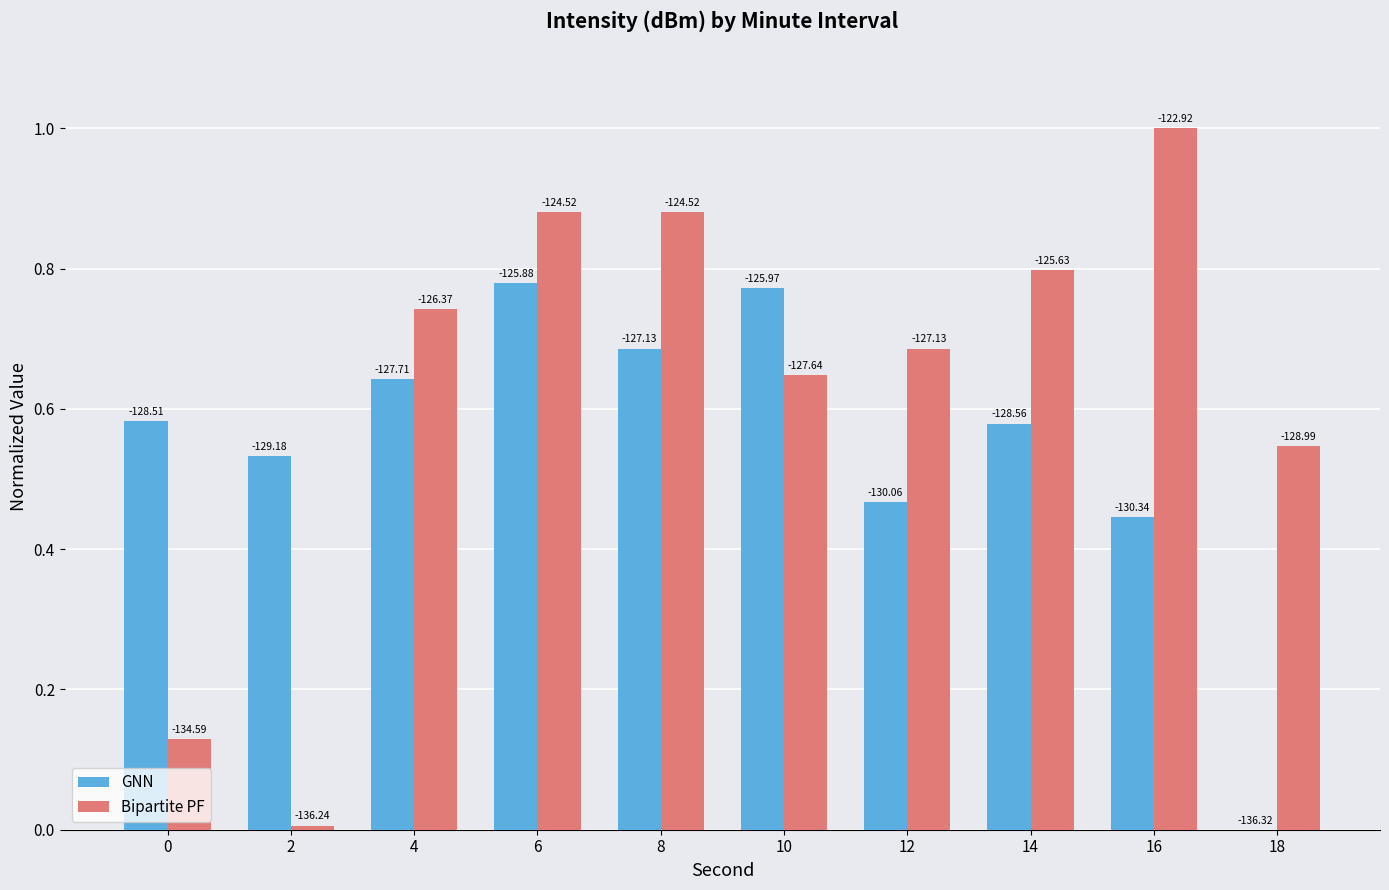

What is the difference between the highest and lowest values at 14?

0.2